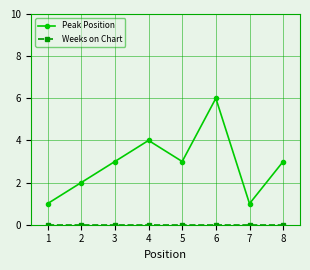

What is the total value across all series at 5?

3